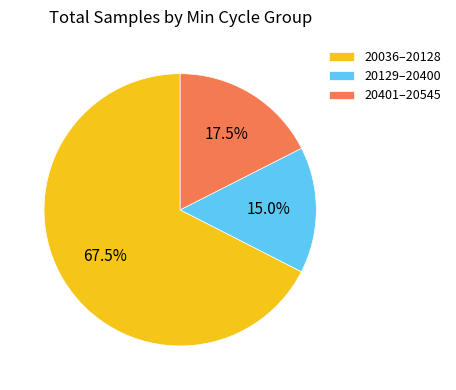

What percentage do 20401–20545 and 20036–20128 together represent?

85.0%